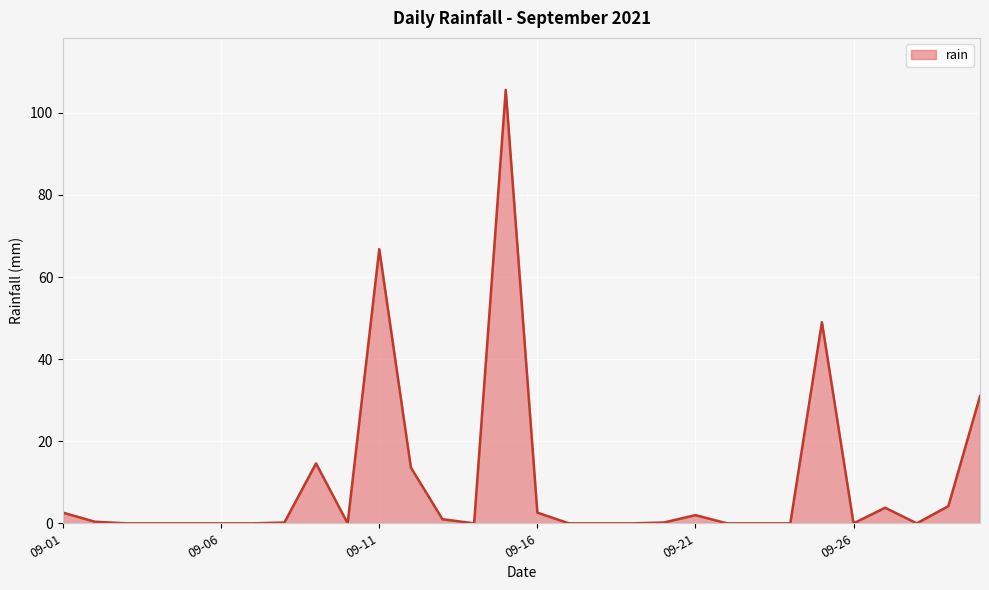

What is the greatest value displayed?

105.6